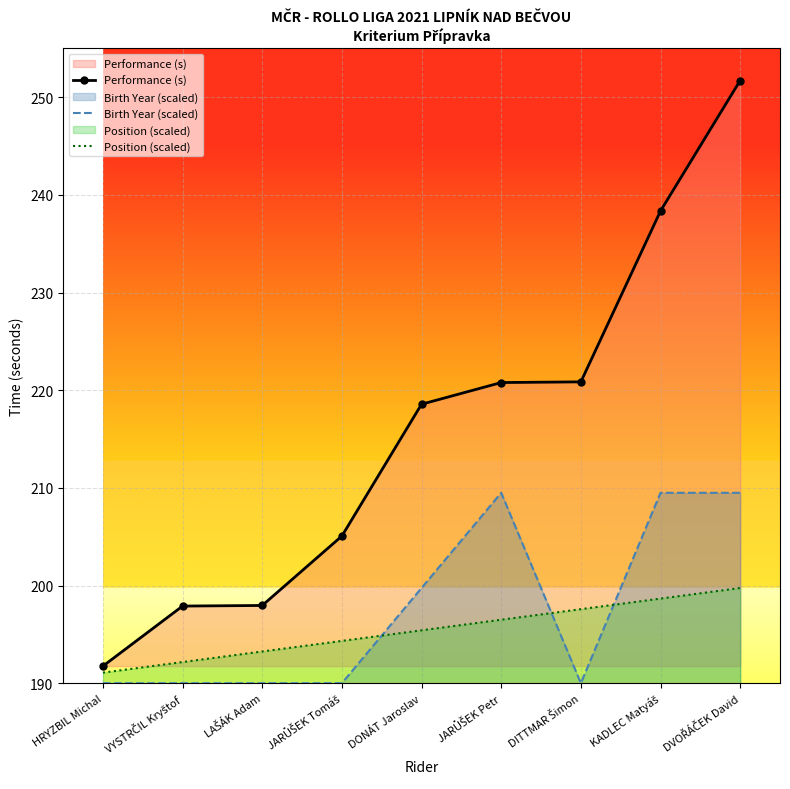

At JARŮŠEK Petr, list the series in order from largest to smallest.

Performance (s), Birth Year (scaled), Position (scaled)